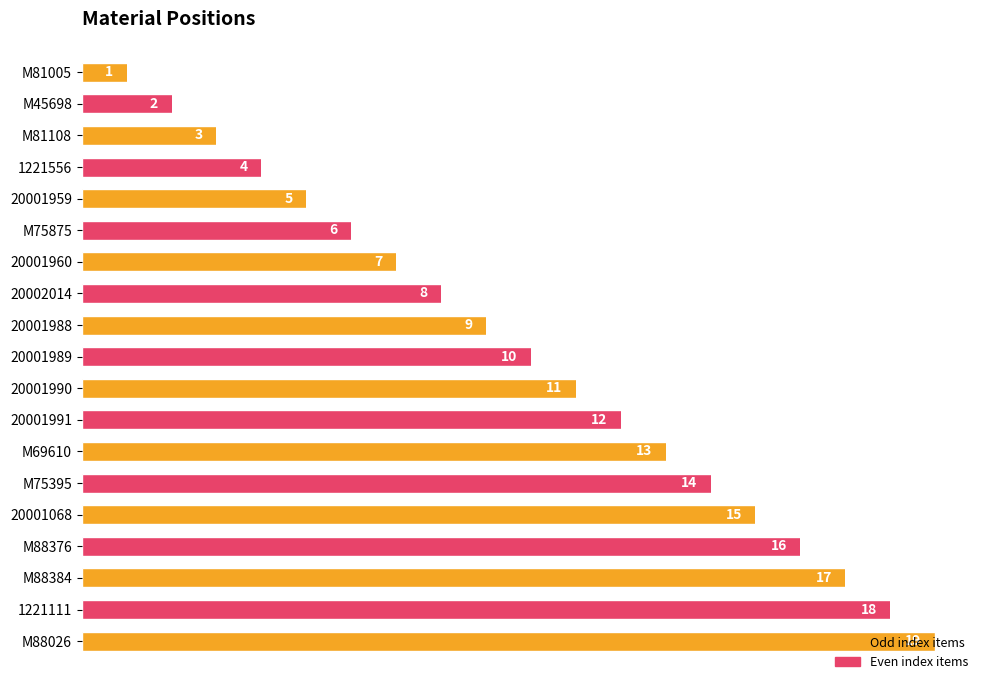

What is the difference between the maximum and second lowest values?

17